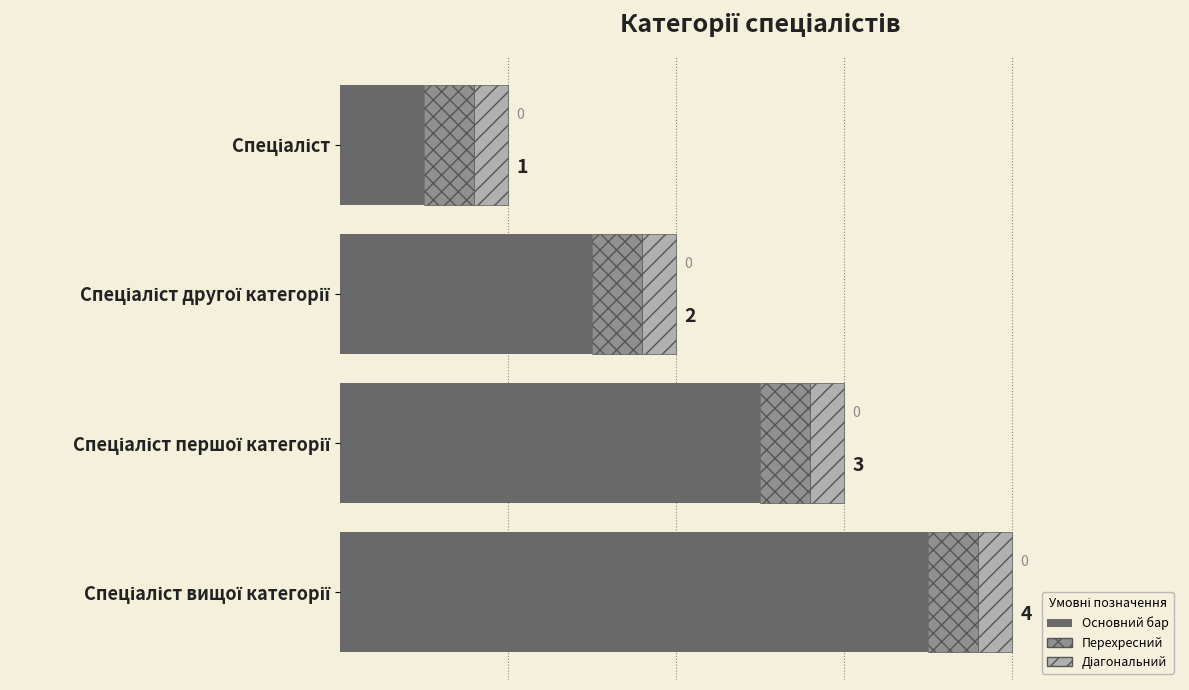

Read the value at Спеціаліст першої категорії.

2.5